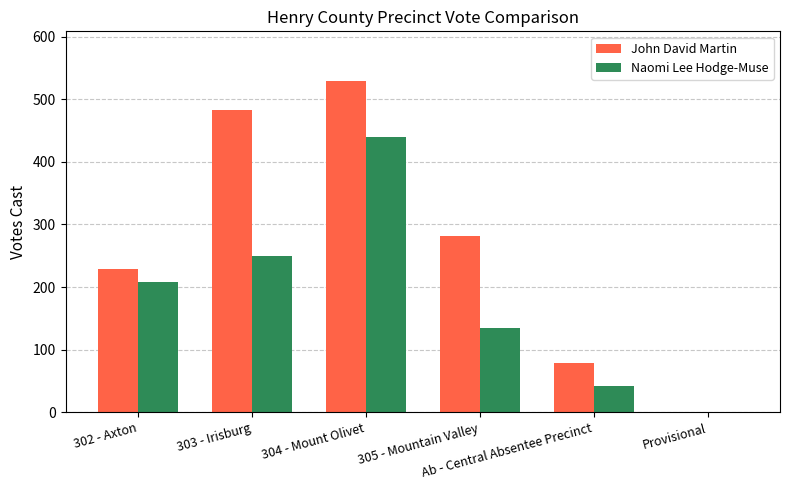

How many groups of bars are there?

6